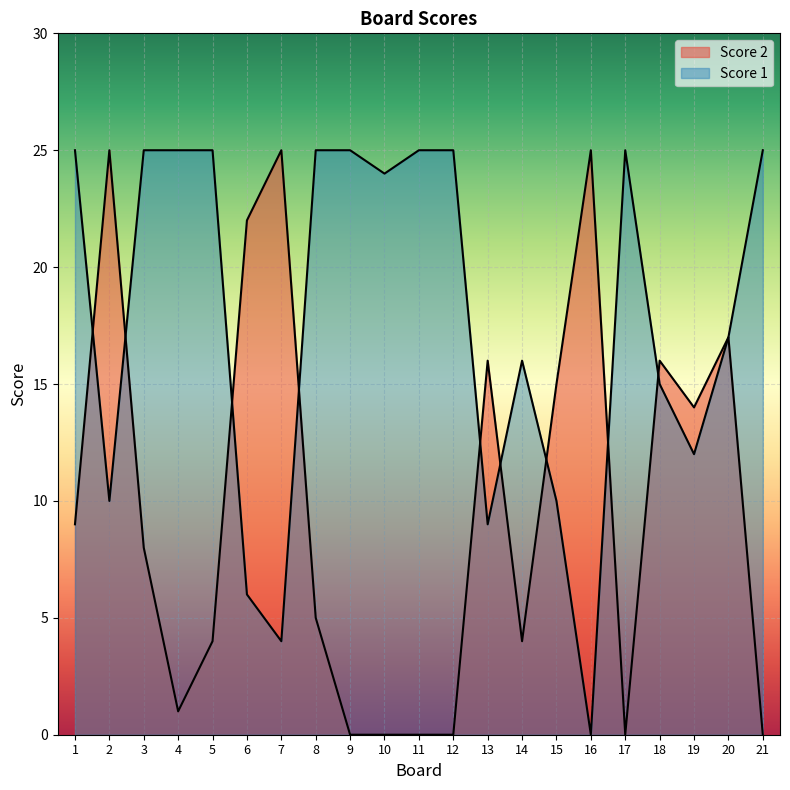

In Score 2, how many points are higher than both neighbors (excluding endpoints)?

6